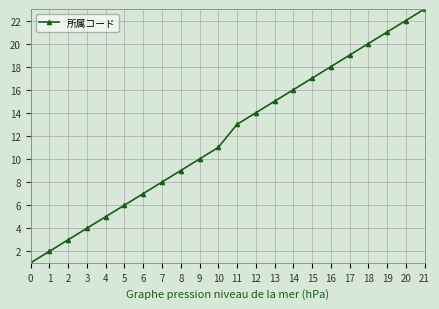

Is it true that the value at 7 is 2?

False